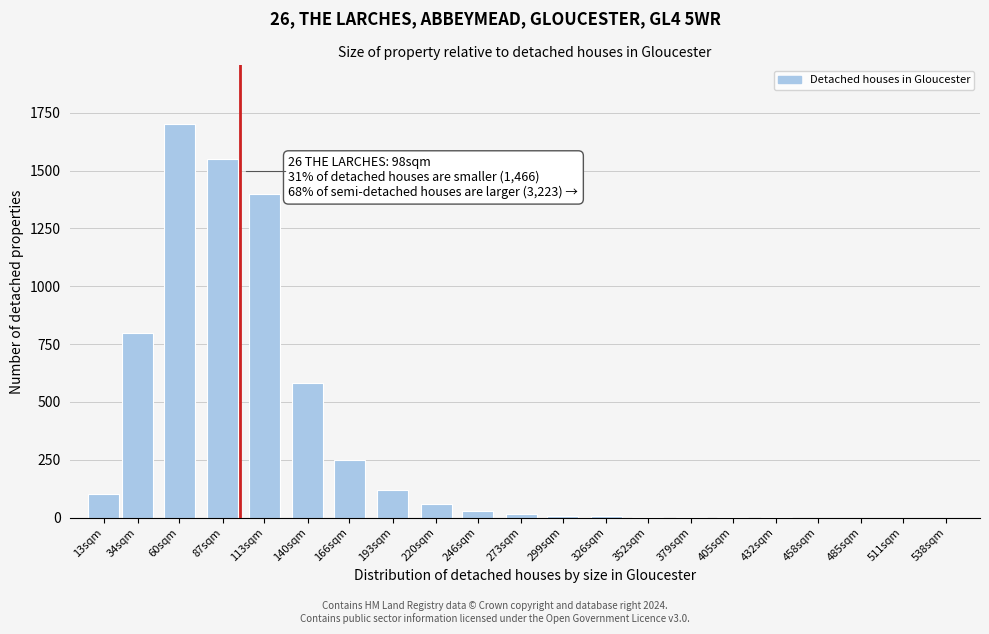

What is the sum of all values?

6625